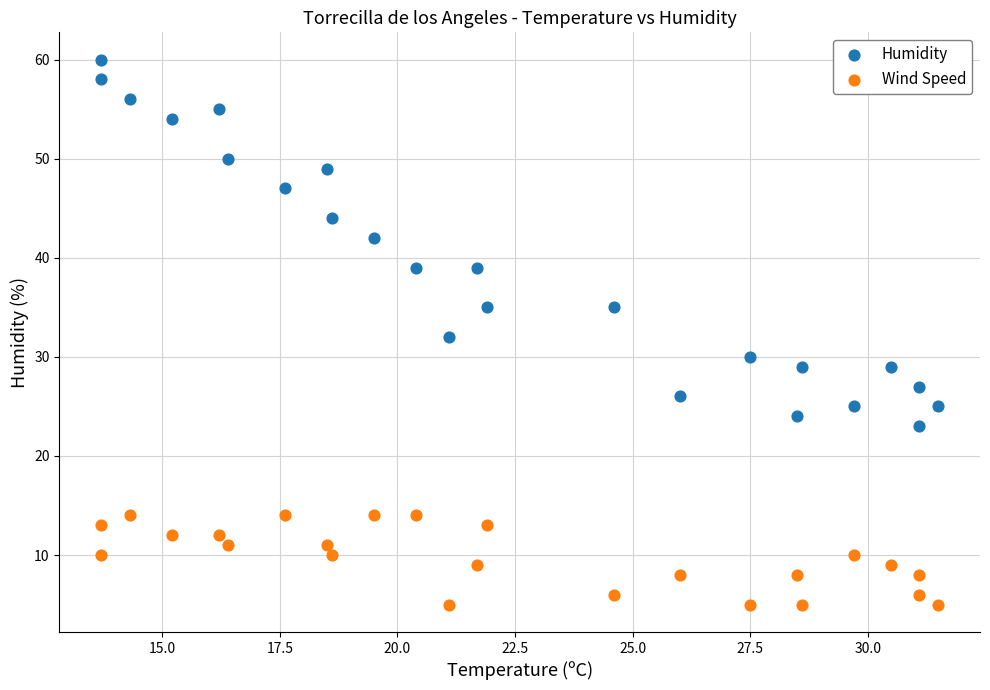

In the Humidity series, what Y value is closest to 41?

42